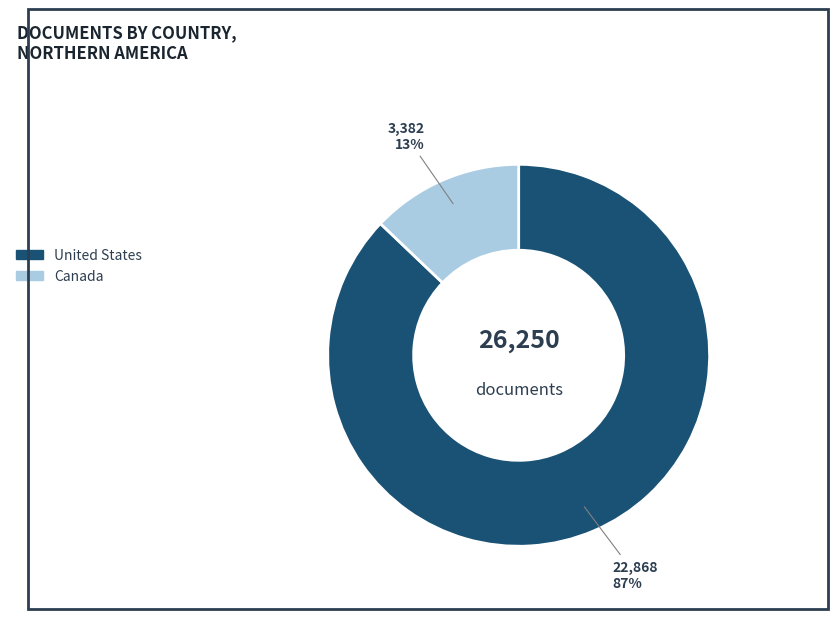

What is the majority slice?

United States